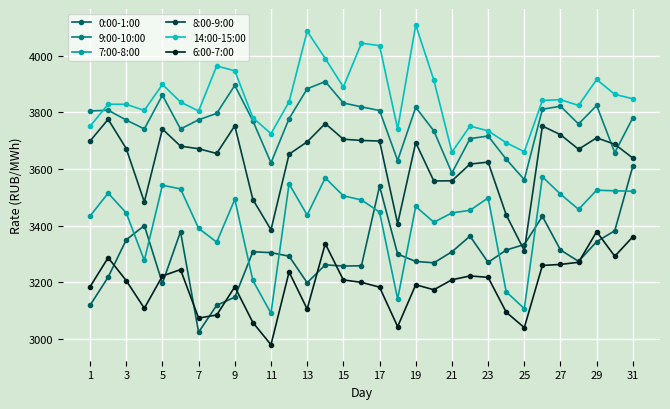

Which series has the widest spread of values?

0:00-1:00